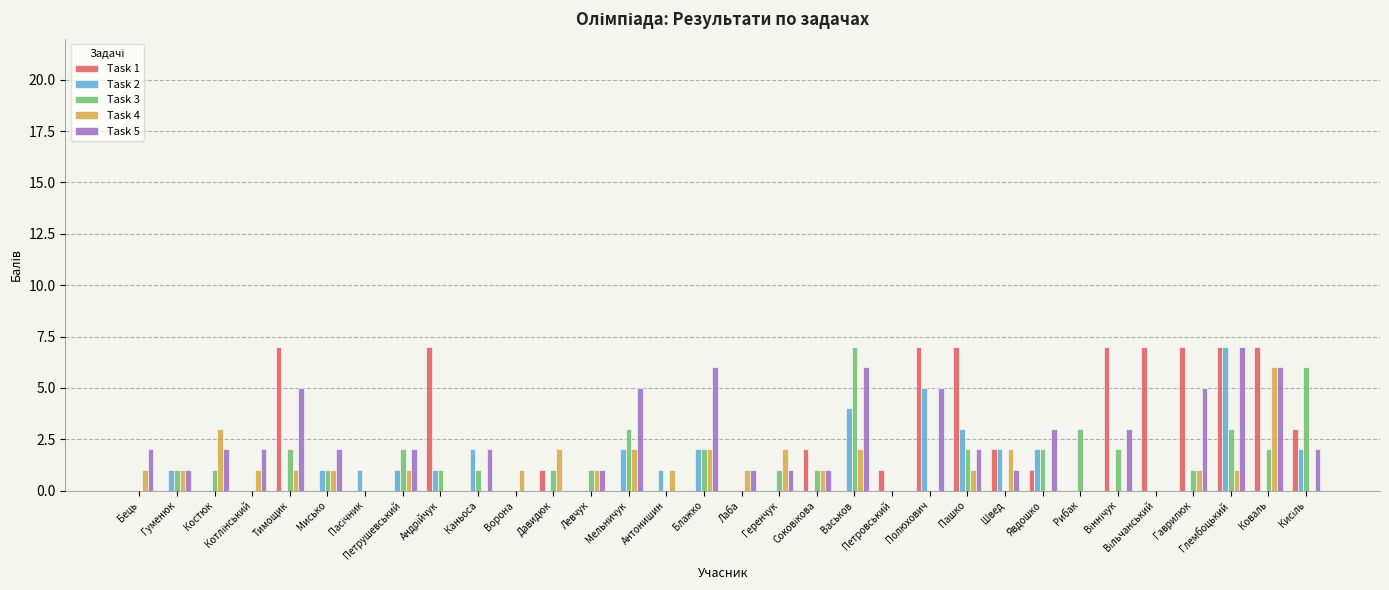

What is the sum of all Task 4 values?

35